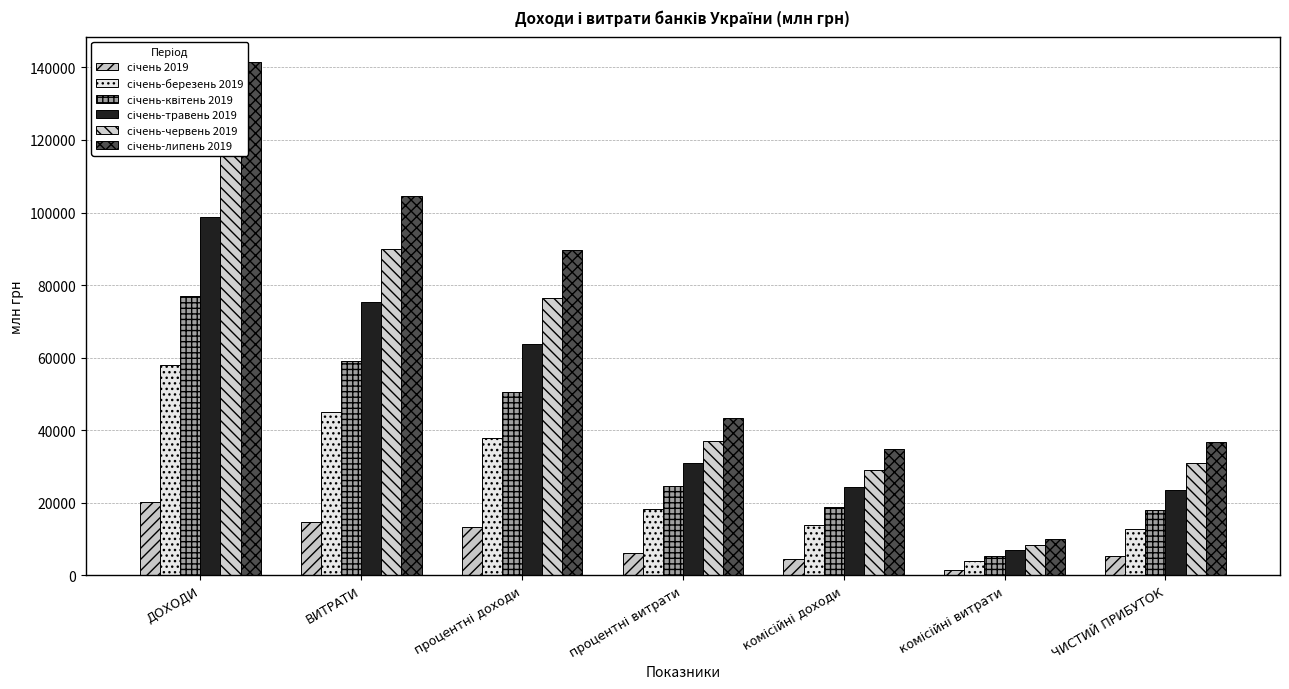

Which category has the highest value in the січень 2019 series?

ДОХОДИ